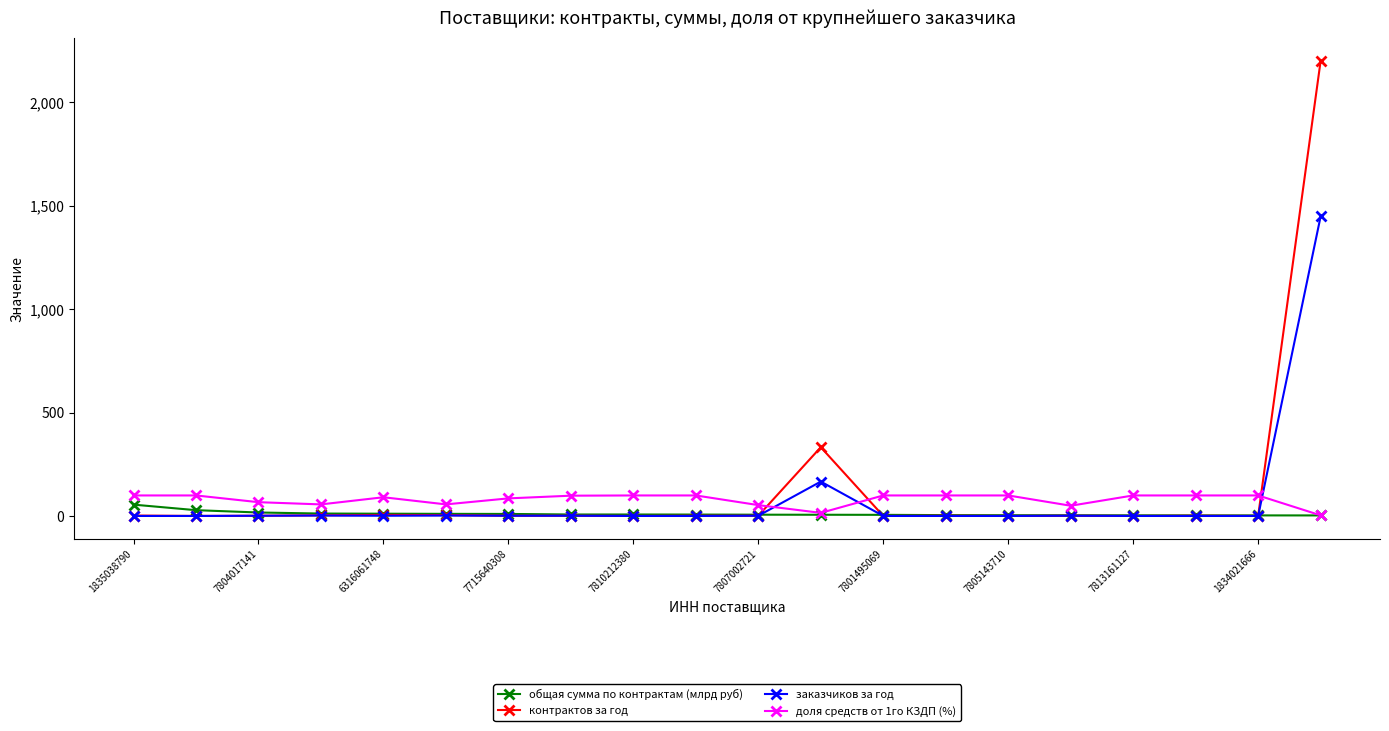

What is the maximum value shown in the chart?

2199.0